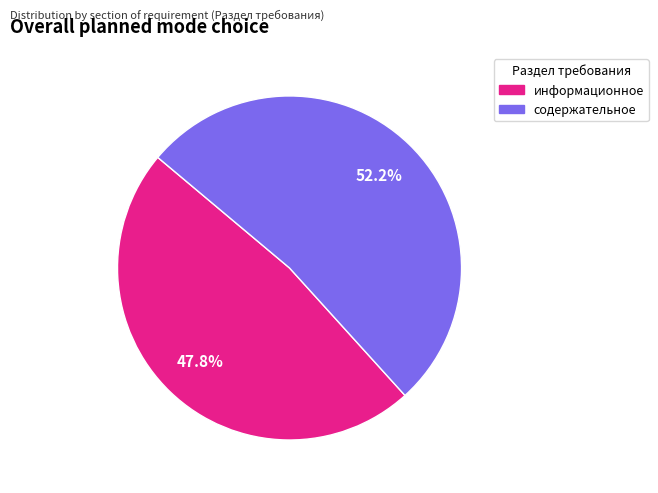

True or false: информационное accounts for 38% of the total.

False